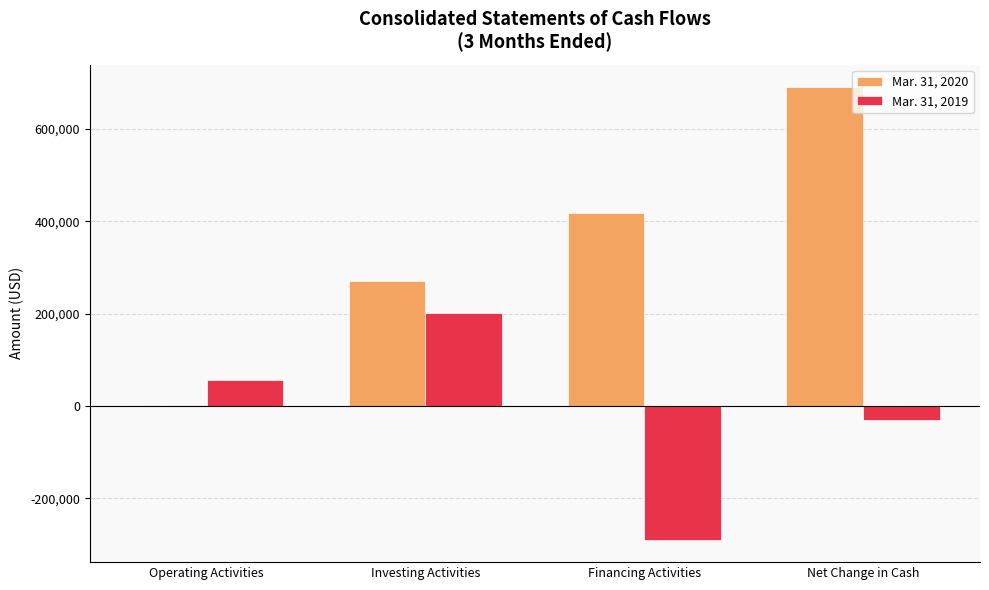

How many categories are shown in the chart?

4